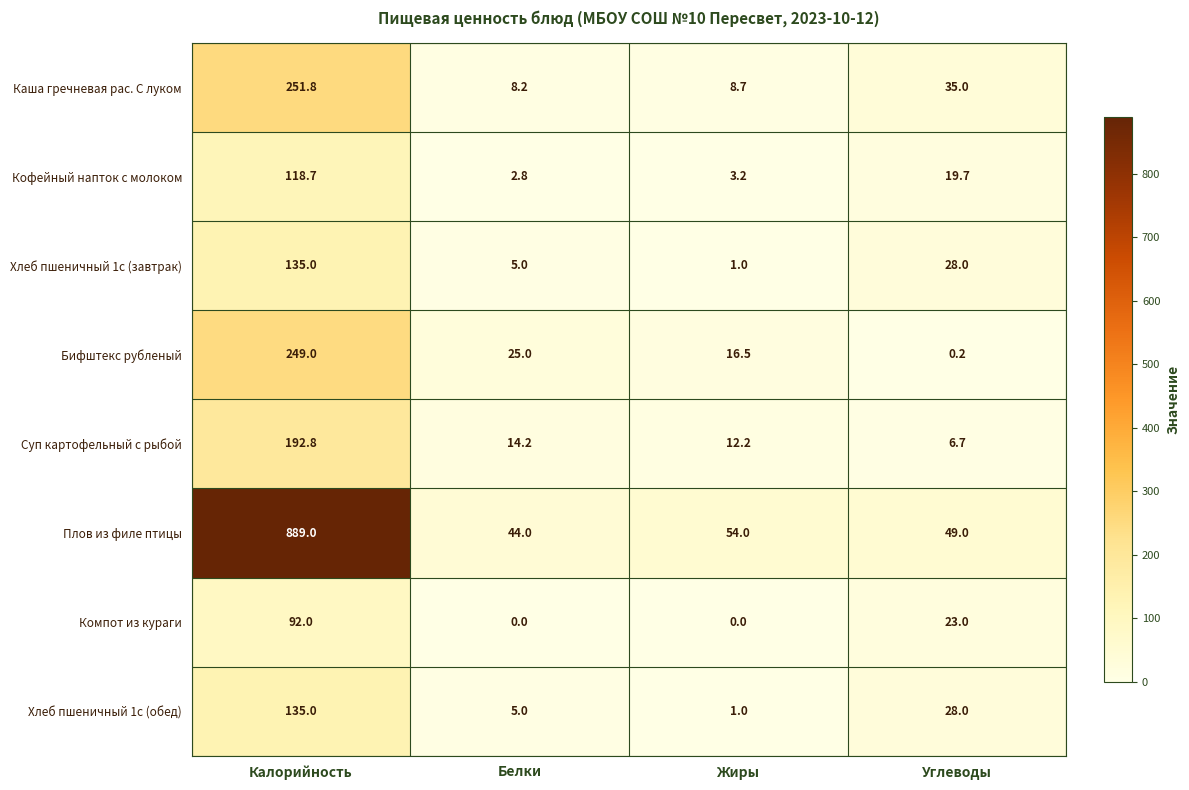

Between Калорийность and Жиры, which series saw the biggest shift?

Плов из филе птицы